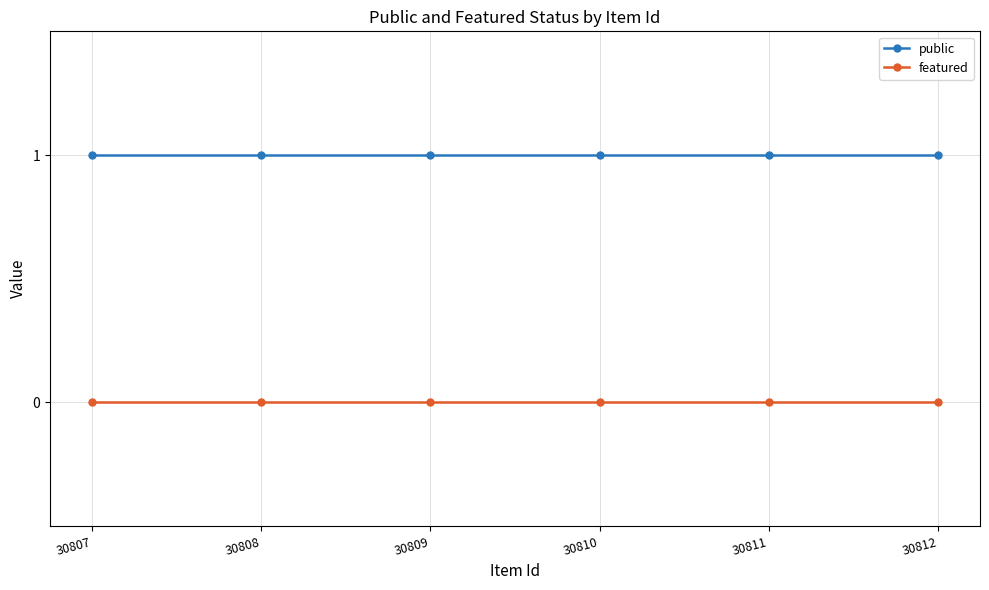

True or false: public and featured cross at least once.

False